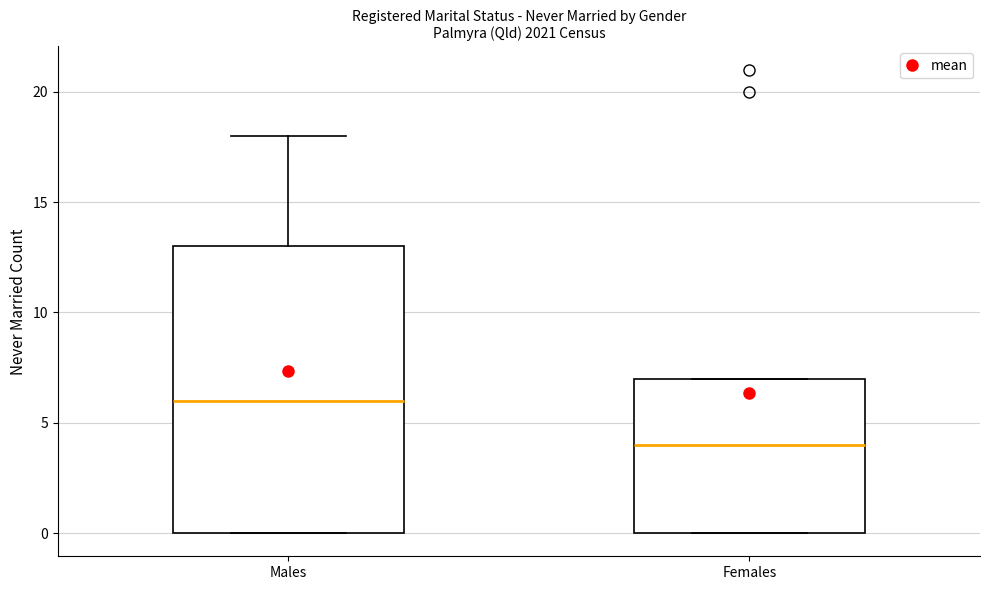

Where does the median line of the box for Males sit on the y-axis? The values are not printed on the chart, so give them approximately, as read against the axis.

6